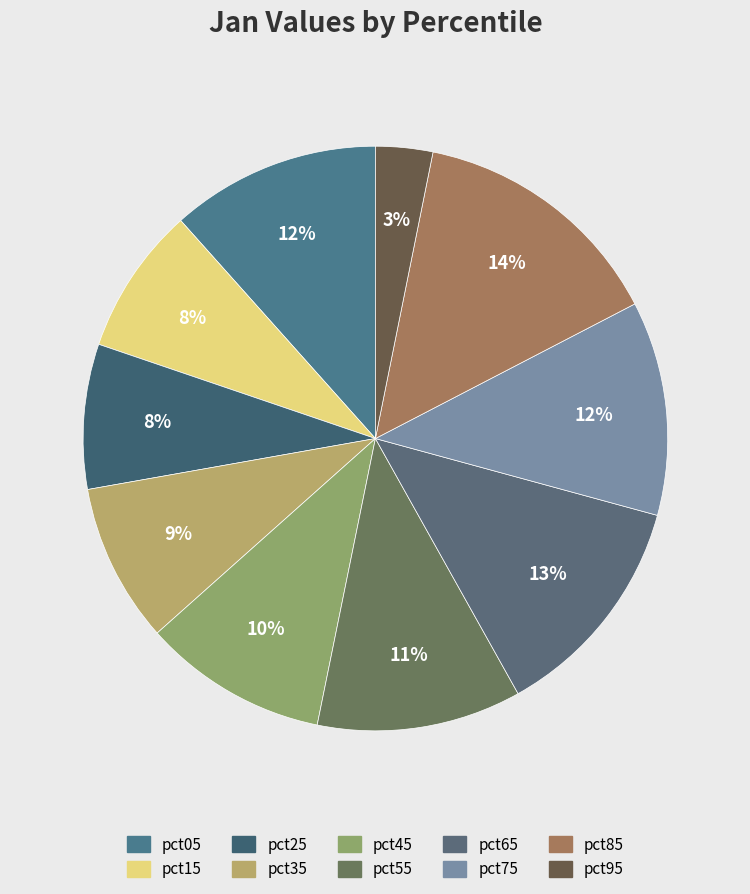

What percentage do pct65 and pct85 together represent?

26.9%